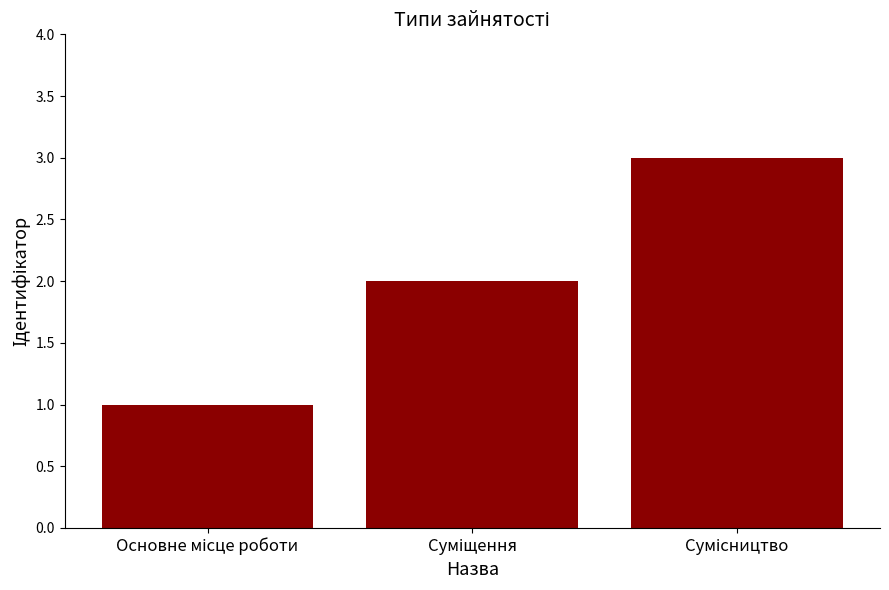

What is the sum of all values?

6